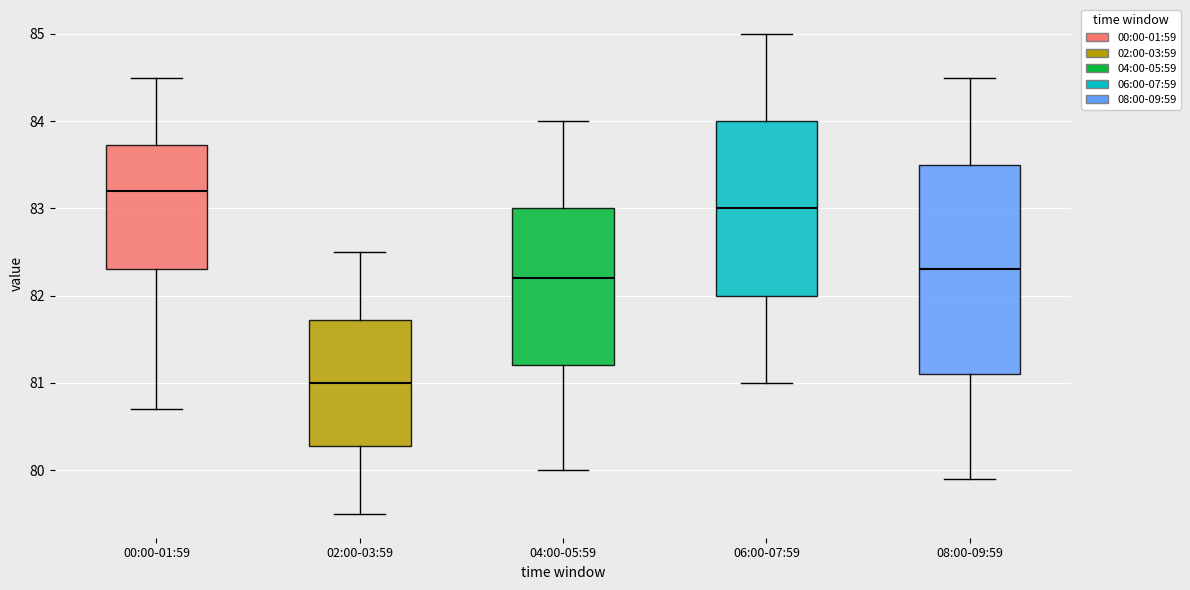

Where does the lower whisker of the box for 00:00-01:59 end on the y-axis? The values are not printed on the chart, so give them approximately, as read against the axis.

80.7